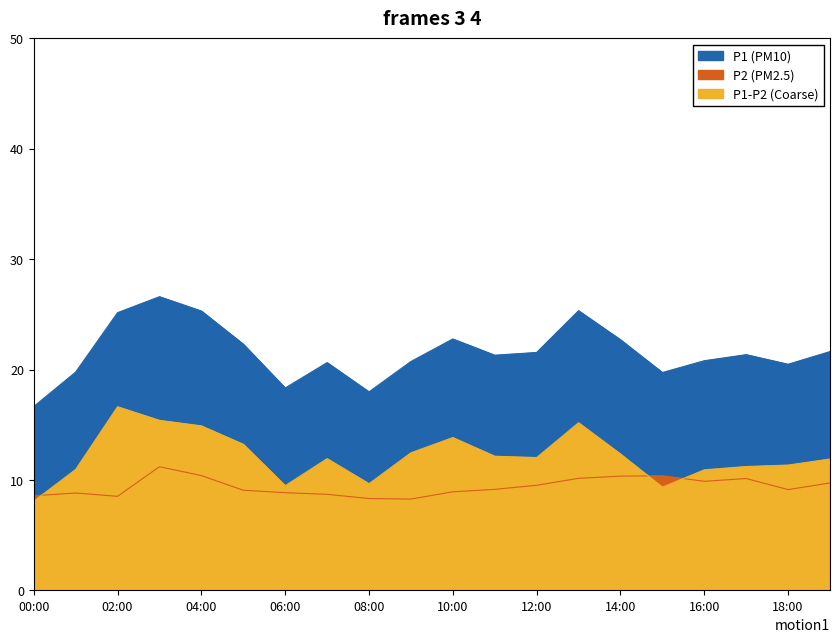

Rank the series by their average value, from lowest to highest.

P2, P1